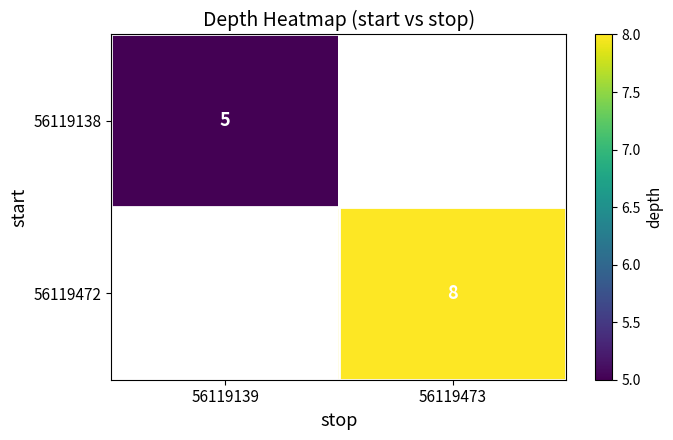

Is the value of 56119138 at 56119139 greater than the value of 56119472 at 56119473?

No